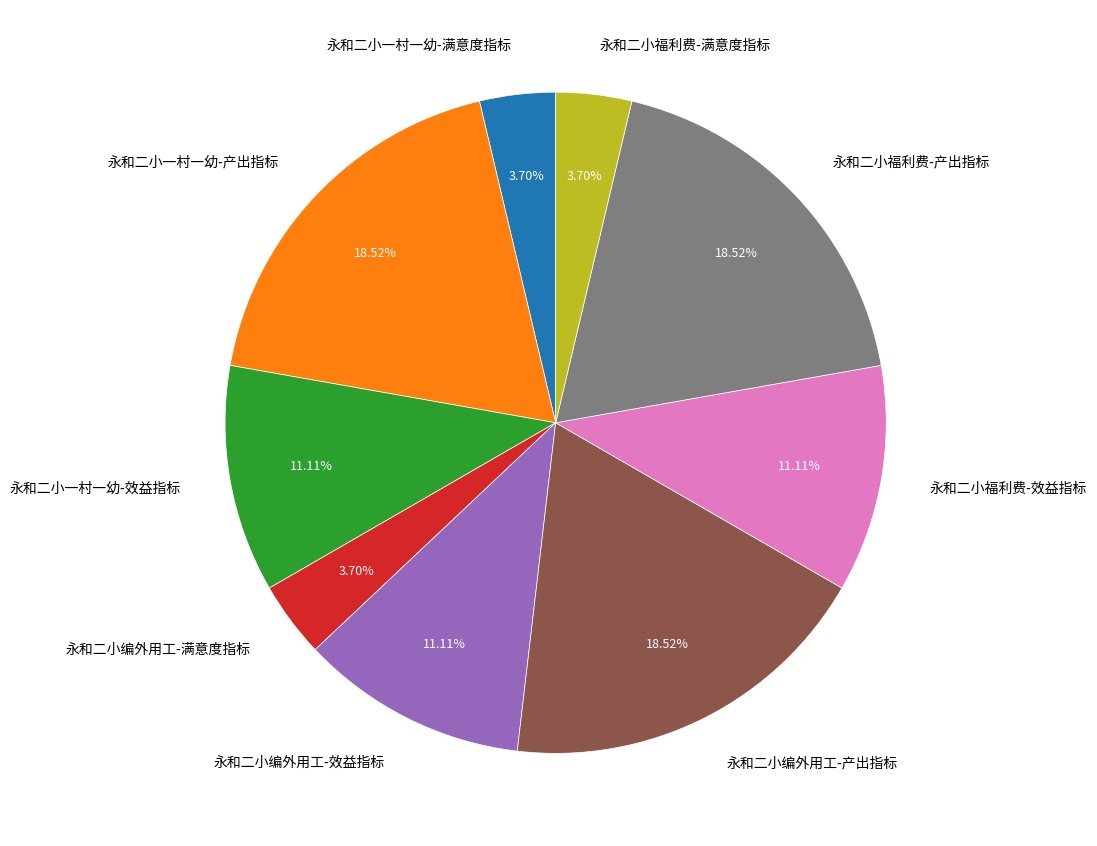

How many slices are in this pie chart?

9